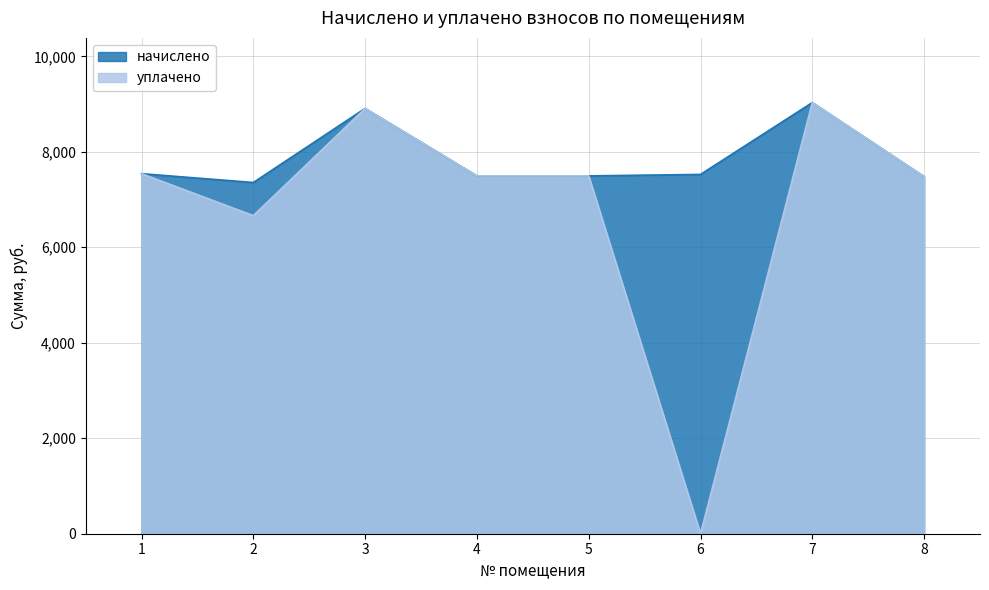

How many lines are shown in the chart?

2